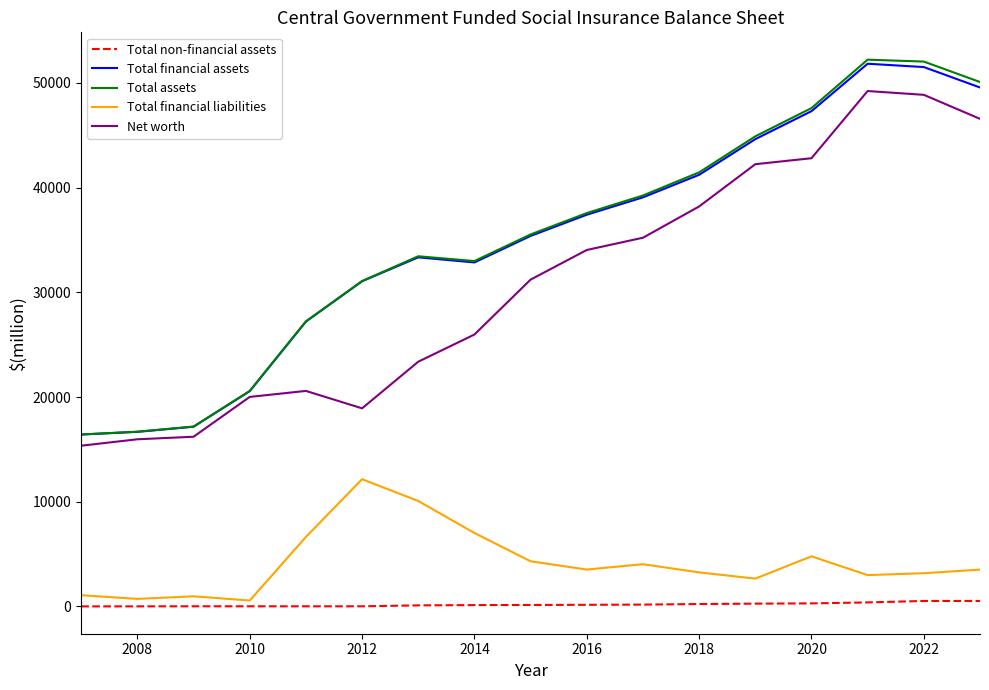

Which series has the largest range (max minus min)?

Total assets